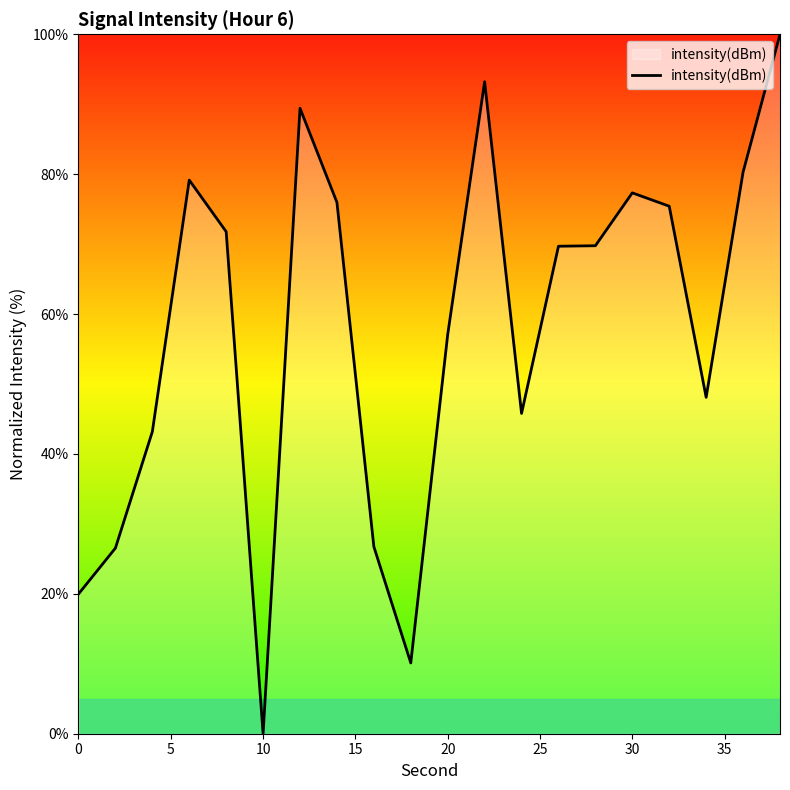

What is the difference between the maximum and minimum values?

100.0